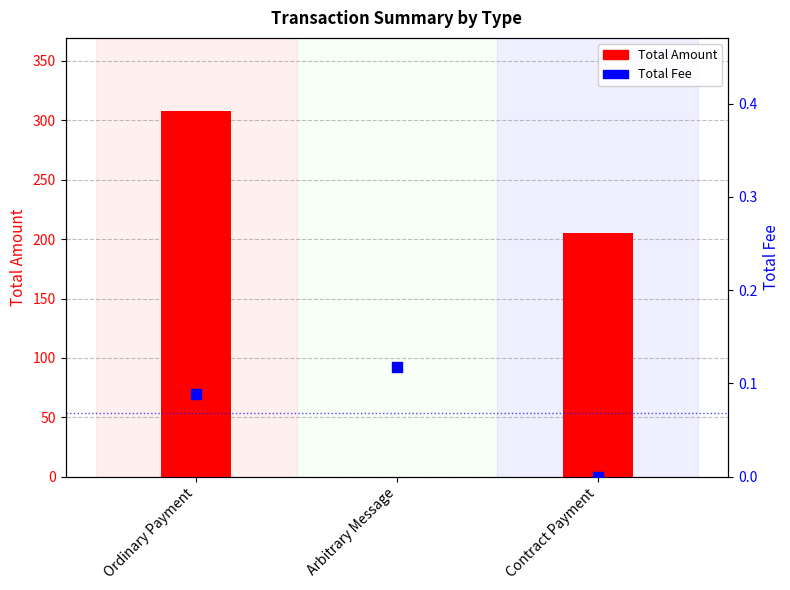

Which series has the largest total across all categories?

Total Amount